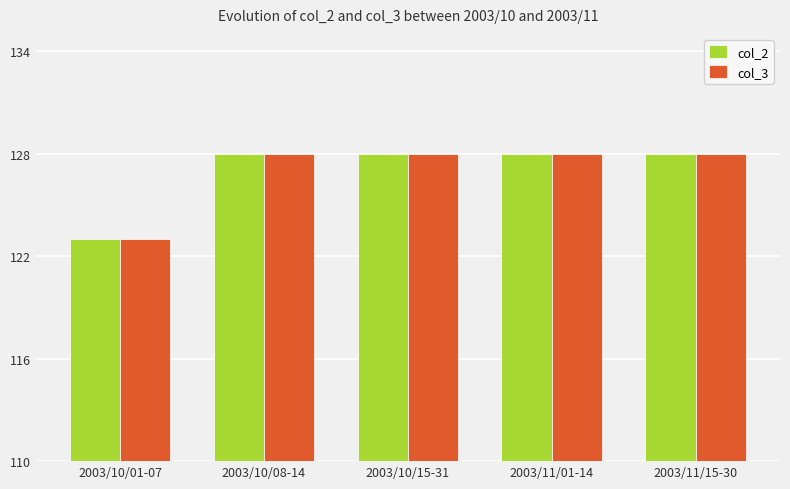

What is the maximum value shown in the chart?

128